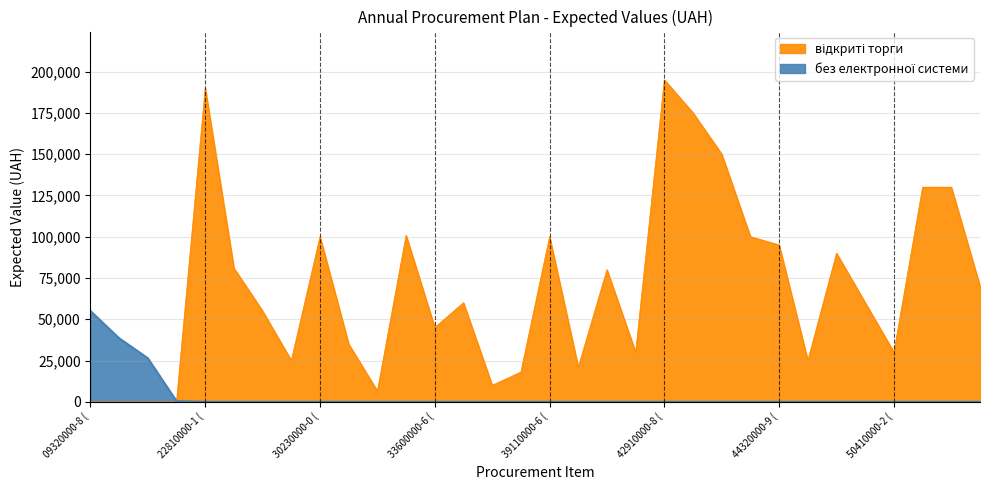

Reading left to right, list all the values displayed in this chart.

09320000-8 (296)=55000	09320000-8 (294)=38500	09320000-8 (295)=26400	09320000-8 (297)=400	22810000-1 (227)=190000	30190000-7 (235)=81000	30190000-7 (233)=55000	30190000-7 (236)=25000	30230000-0 (52)=100000	31150000-2 (240)=35000	31150000-2 (239)=6500	32350000-1 (69)=100800	33600000-6 (183)=45000	35110000-8 (179)=60000	35110000-8 (180)=10000	38430000-8 (253)=18000	39110000-6 (309)=100000	39710000-2 (260)=21000	39830000-9 (321)=80000	39830000-9 (261)=30000	42910000-8 (129)=195000	42910000-8 (275)=175000	44110000-4 (313)=150000	44110000-4 (306)=100000	44320000-9 (268)=95000	44320000-9 (270)=25000	44520000-1 (312)=90000	50310000-1 (42)=60000	50410000-2 (190)=30000	50530000-9 (278)=130000	60160000-7 (346)=130000	64110000-0 (212)=70000